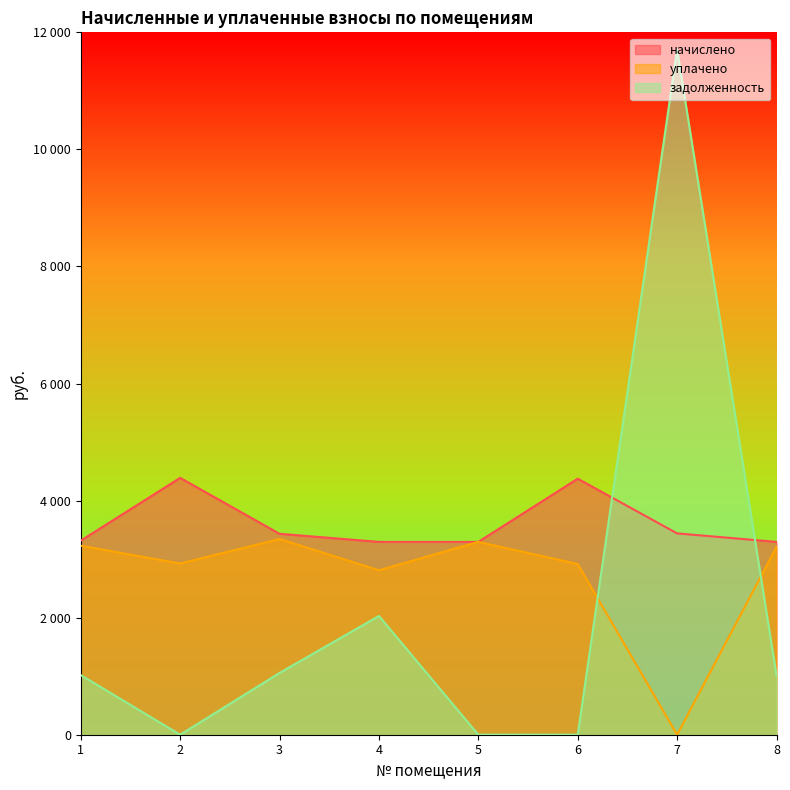

At which label does задолженность reach its minimum?

2